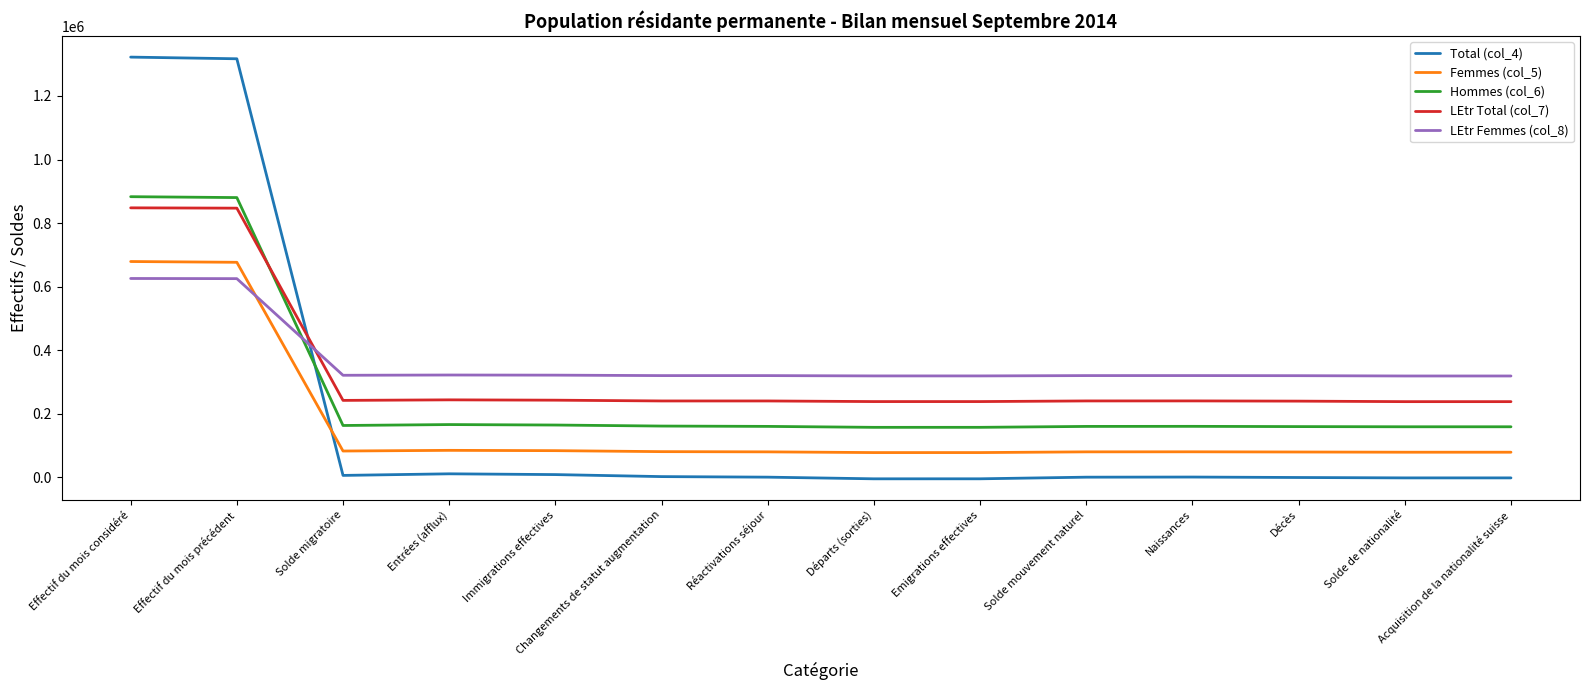

What is the average value of the LEtr Femmes (col_8) series?

363821